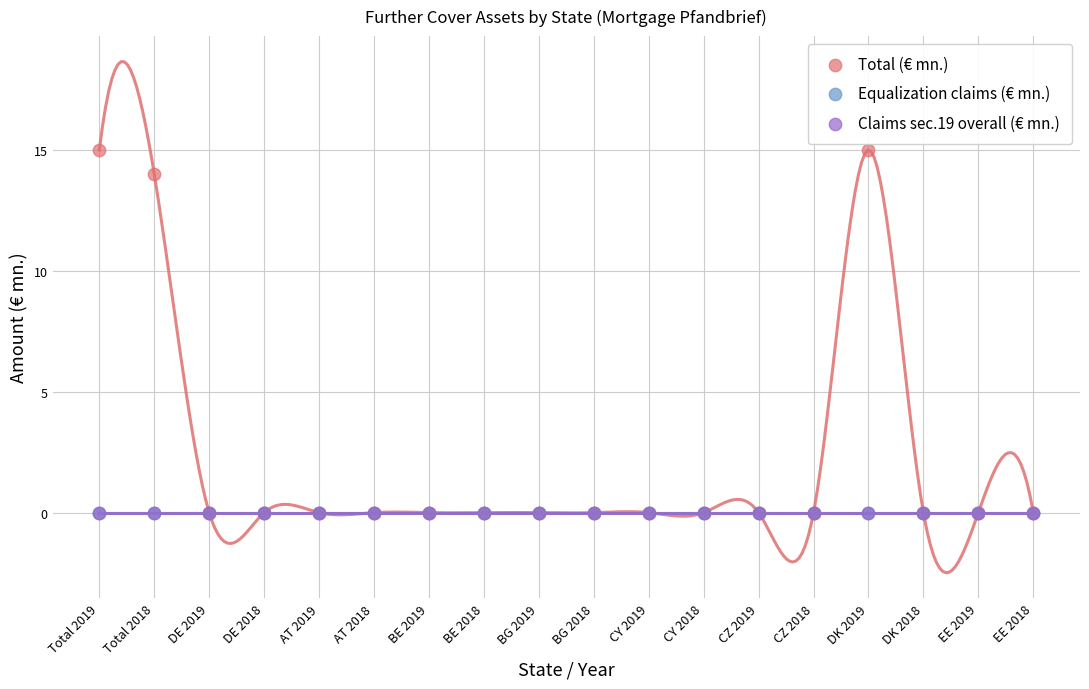

Which series contains the lowest Y value?

Total (€ mn.)